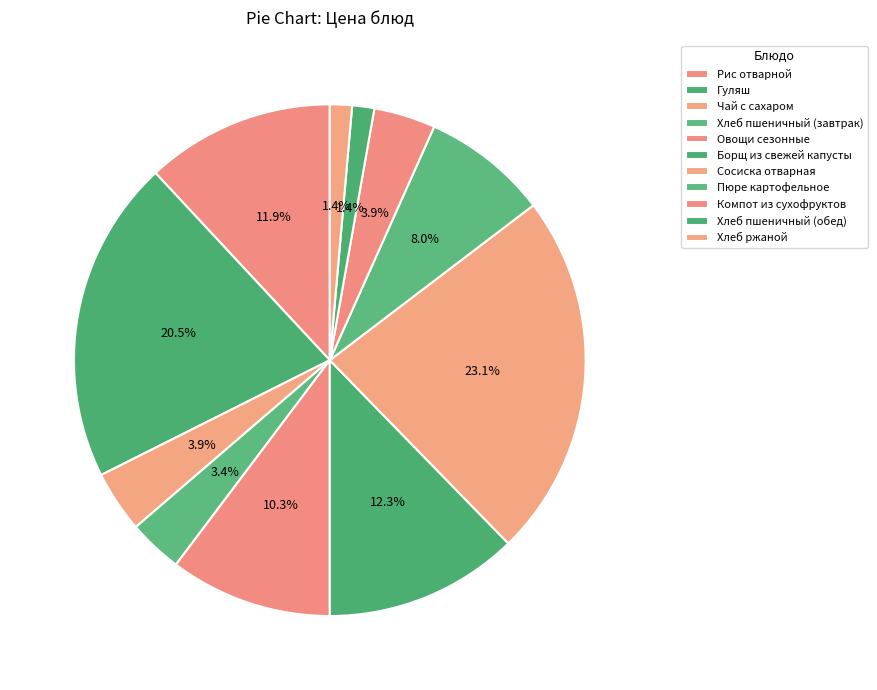

Rank the categories by value from lowest to highest.

Хлеб пшеничный (обед), Хлеб ржаной, Хлеб пшеничный (завтрак), Чай с сахаром, Компот из сухофруктов, Пюре картофельное, Овощи сезонные, Рис отварной, Борщ из свежей капусты, Гуляш, Сосиска отварная